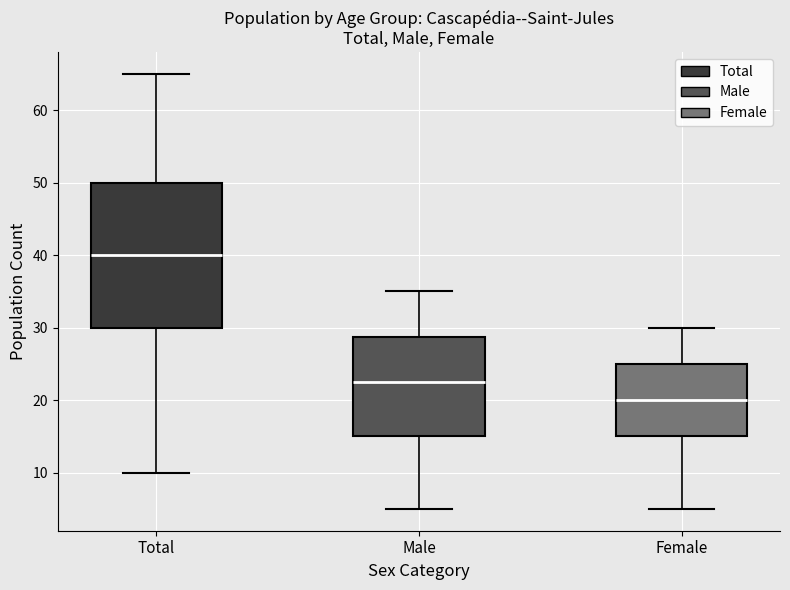

Reading left to right, read every box against the y-axis: the position of its median line, the range the box covers, and the ends of its whiskers. The values are not printed on the chart, so give them approximately, as read against the axis.

Total: median 40, box 30 to 50, whiskers 10 to 65
Male: median 23, box 15 to 29, whiskers 5 to 35
Female: median 20, box 15 to 25, whiskers 5 to 30